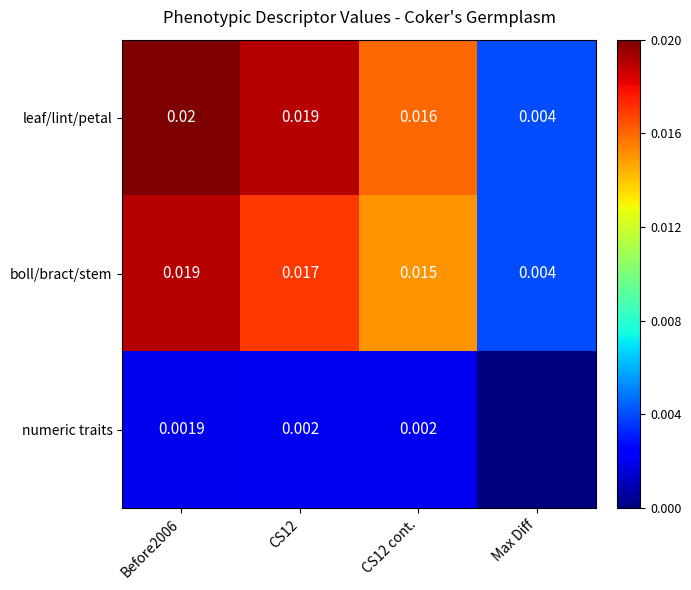

The leaf/lint/petal series shows 0.0 at Max Diff. True or false?

True